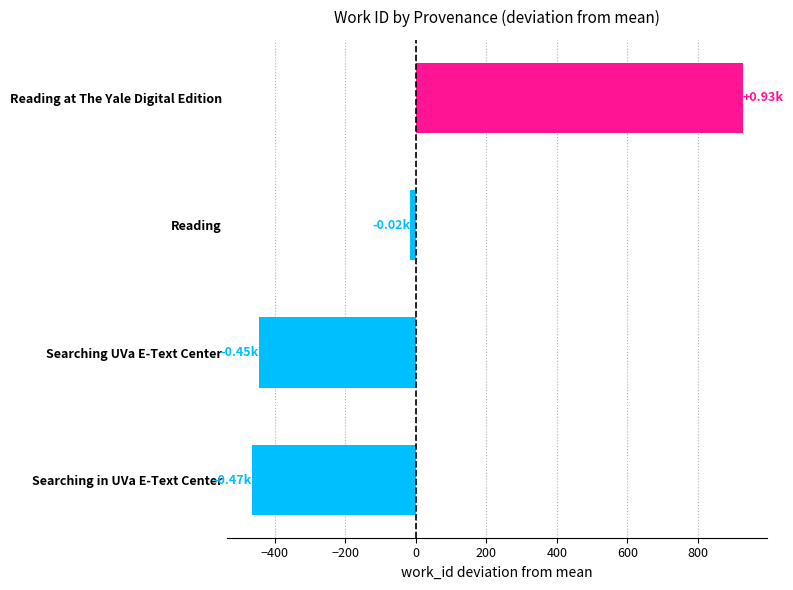

Where is the data nearest to the value 230?

Reading